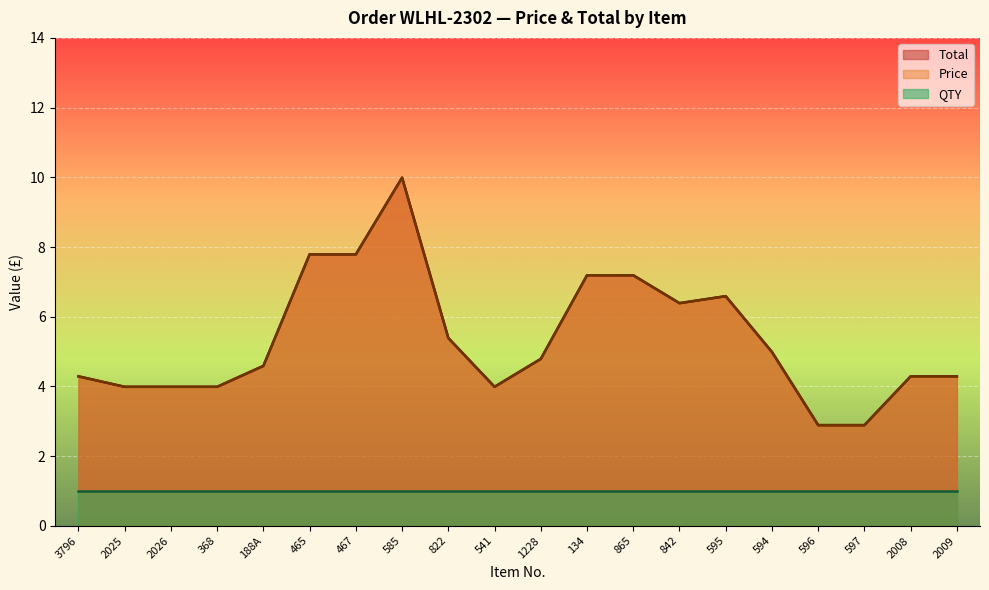

True or false: Price has more than 2 interior local peaks.

False